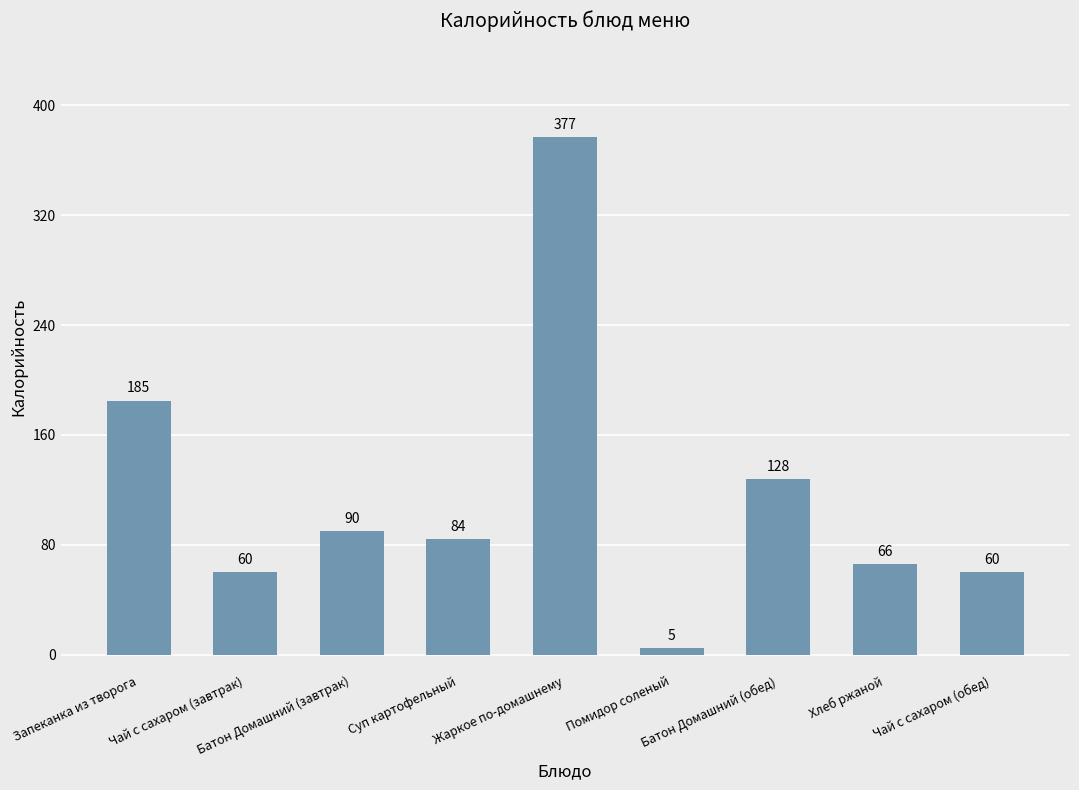

What is the value of the 9th bar from the left?

60